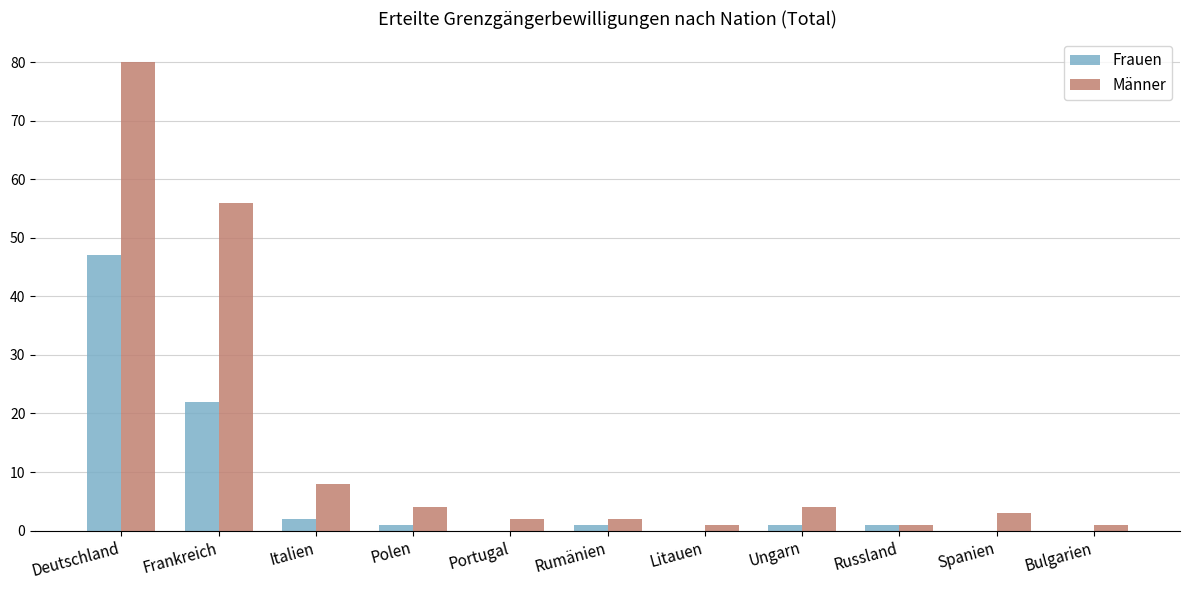

The Frauen series shows 29 at Litauen. True or false?

False